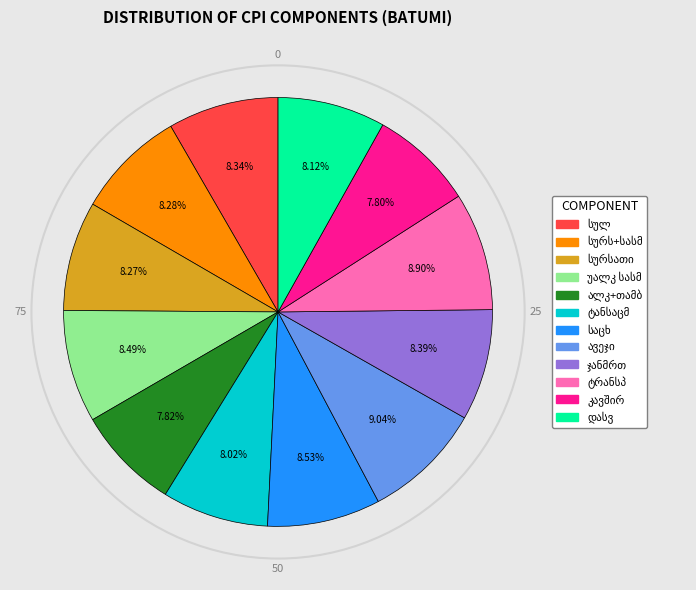

Does any single category account for the majority?

No